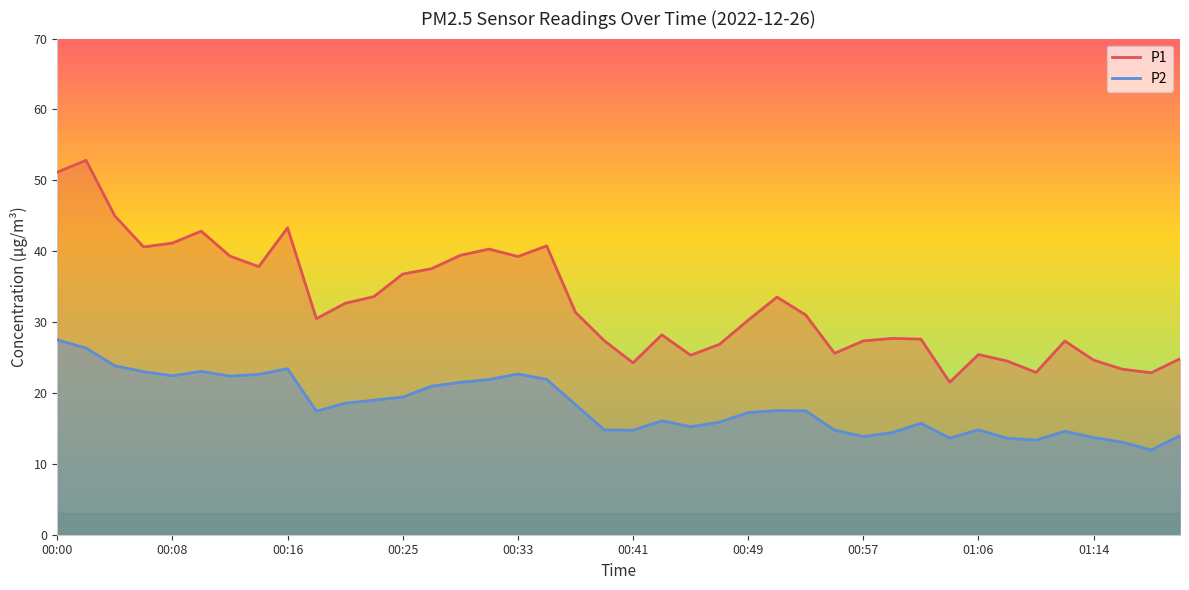

Which label corresponds to the largest value in the chart?

00:02